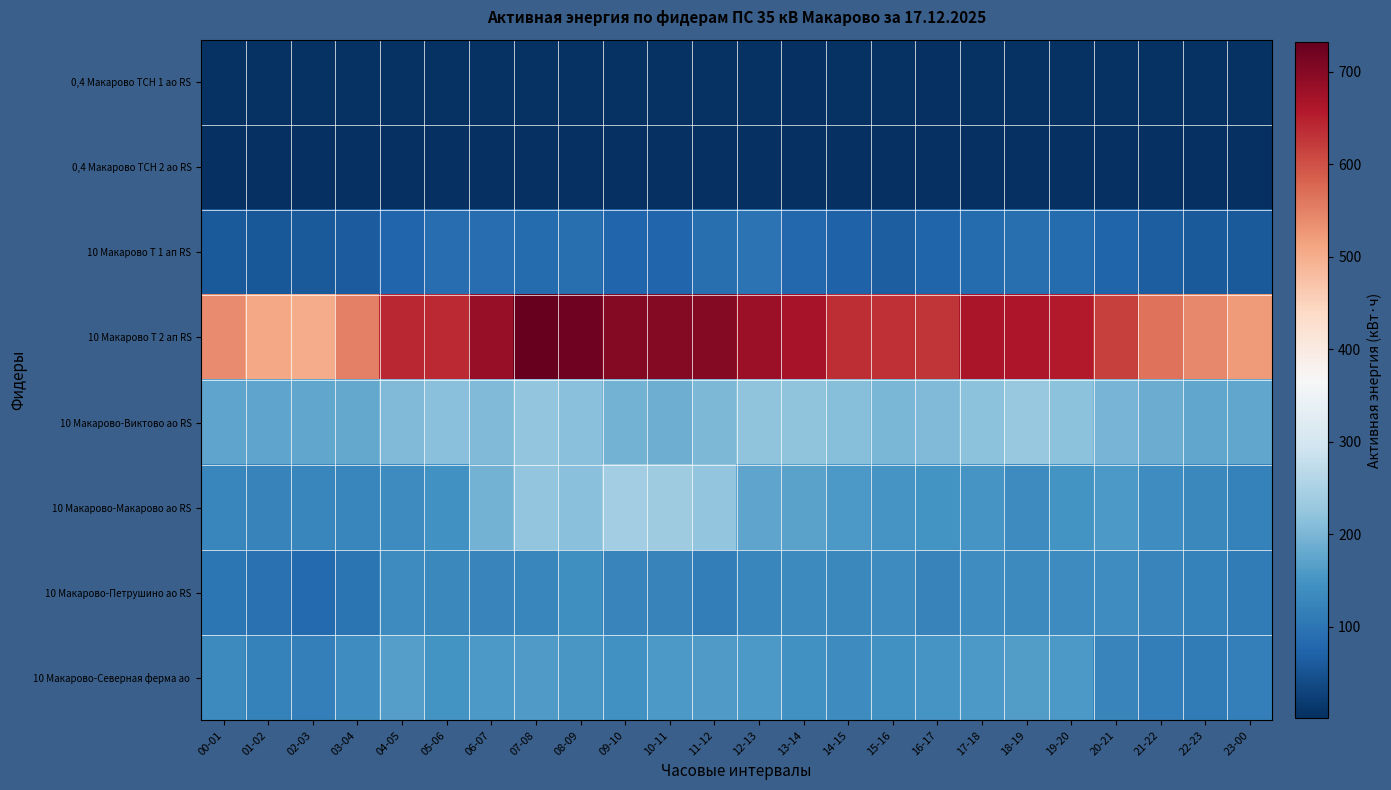

At which category is the sum across all series the highest?

07-08